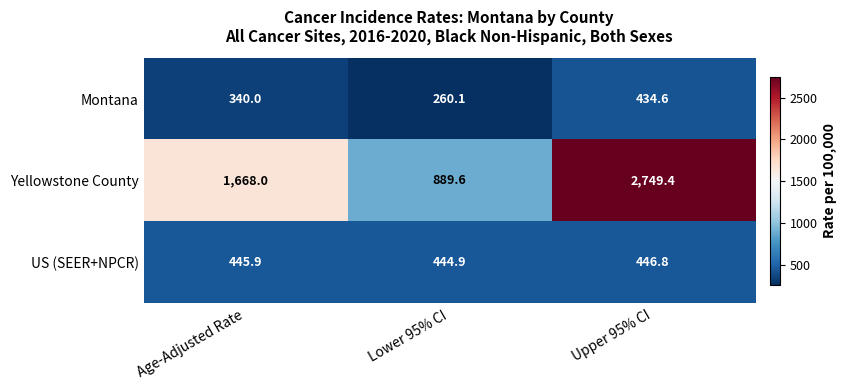

Count the number of categories in the chart.

3